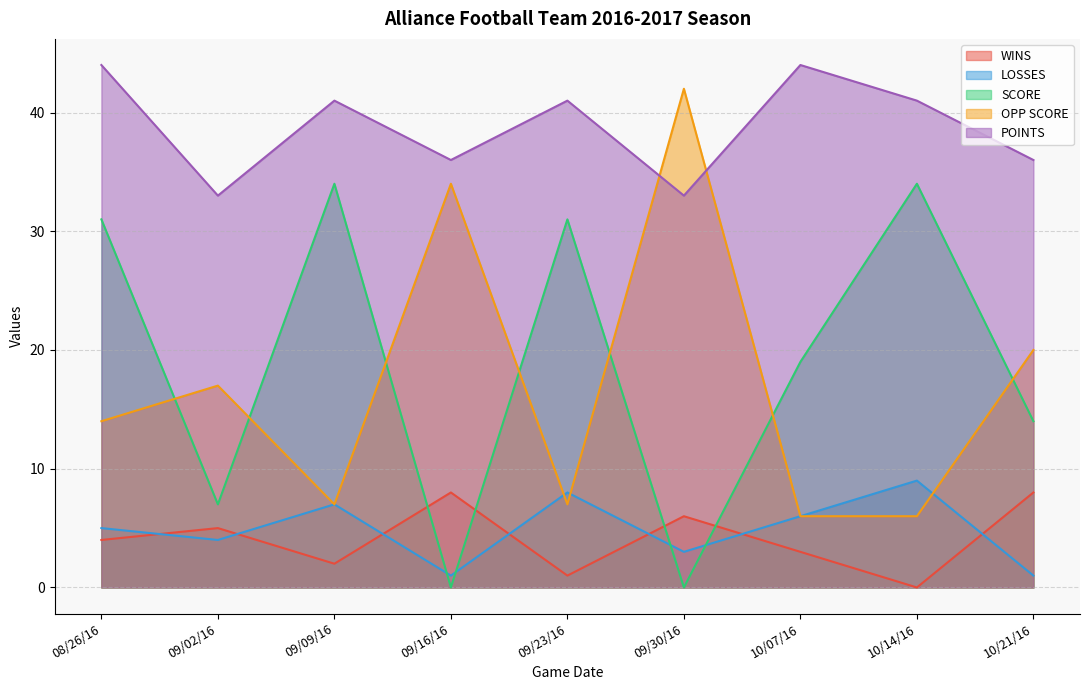

What is the label of the 2nd point from the right?

10/14/16